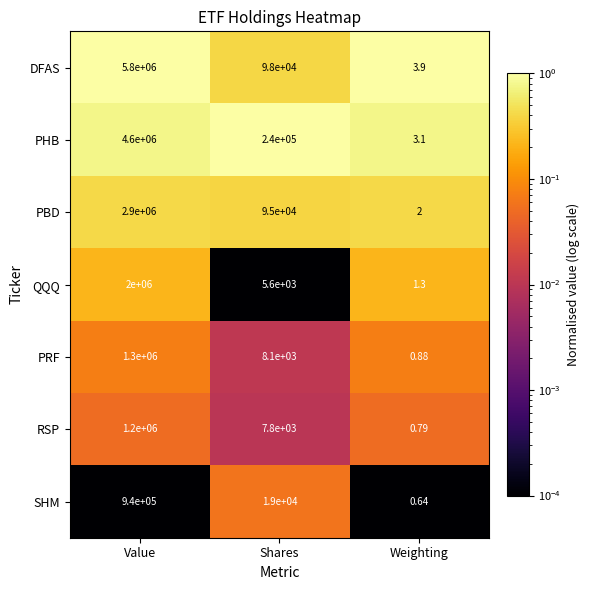

List the series in order of their peak value, highest first.

DFAS, PHB, PBD, QQQ, PRF, RSP, SHM